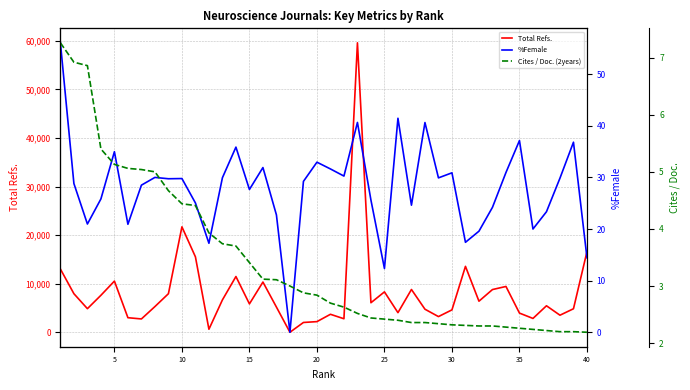

The value of Total Refs. at 25 is 11031. True or false?

False